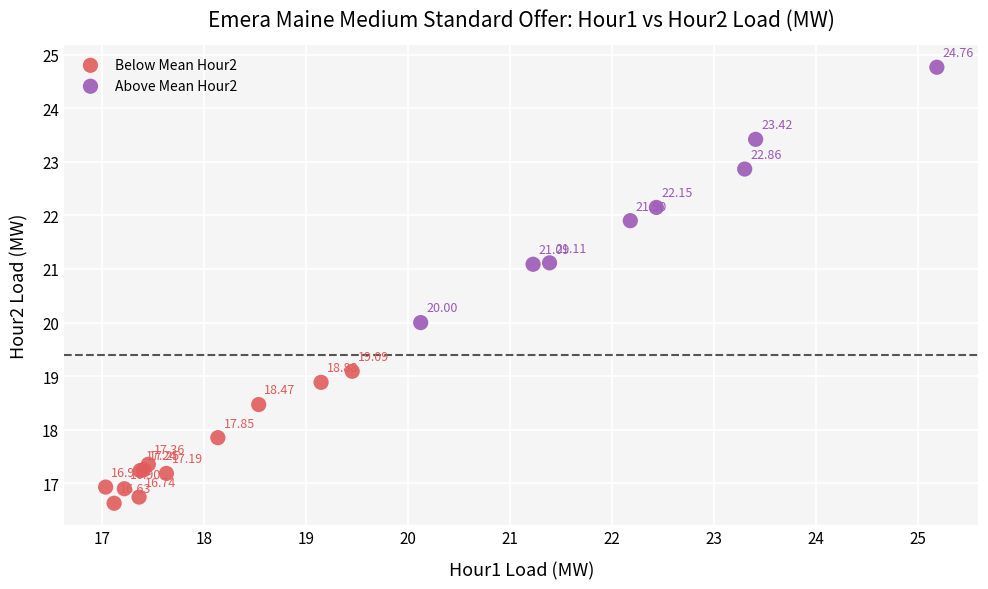

What are all the series names shown in the legend?

Below Mean Hour2, Above Mean Hour2